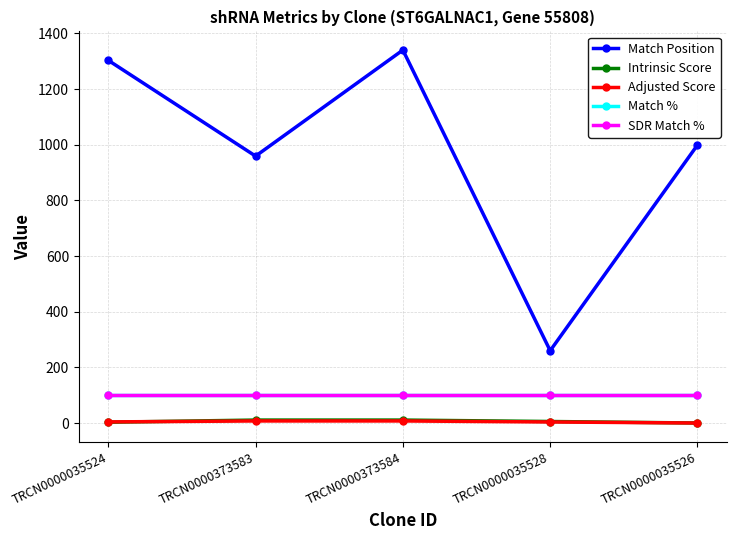

After their last crossing, which series has the higher values: Adjusted Score or Intrinsic Score?

Intrinsic Score